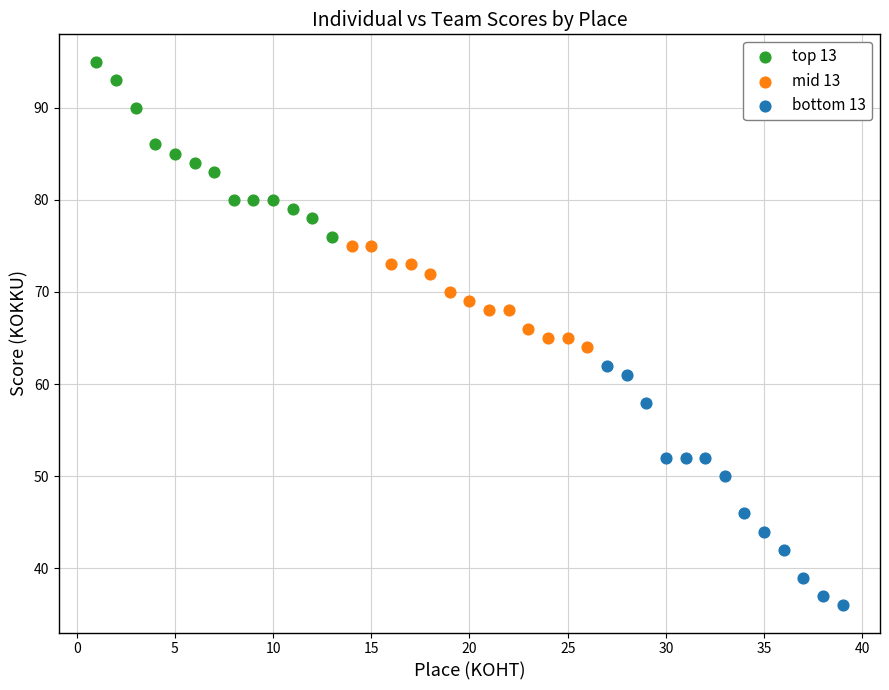

Which series has the widest spread of Y values?

bottom 13